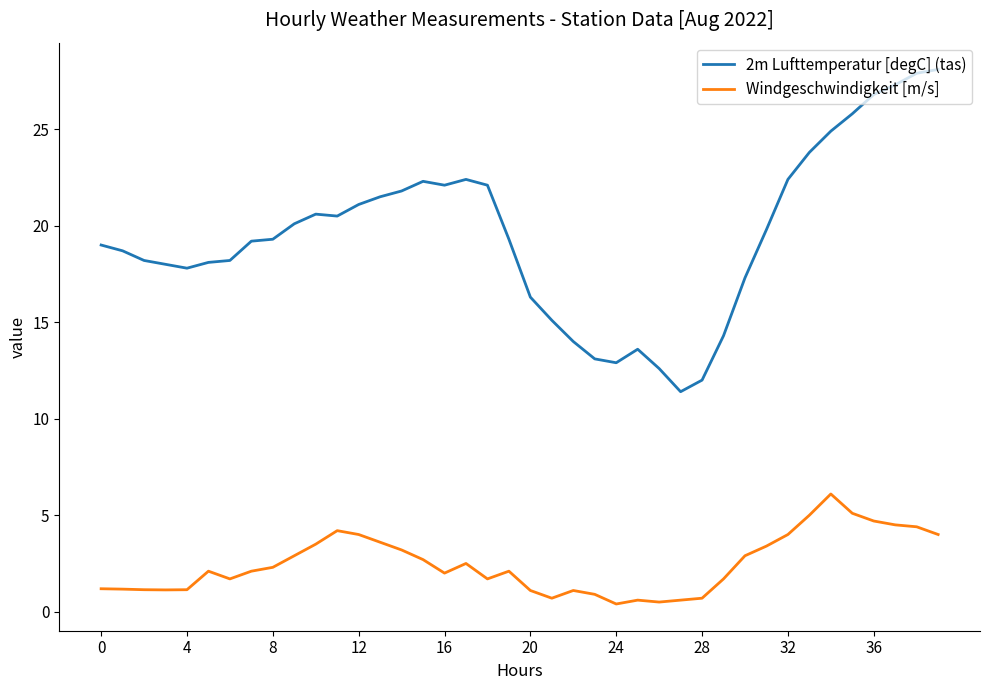

What is the difference between the maximum and minimum values in the Windgeschwindigkeit [m/s] series?

5.7